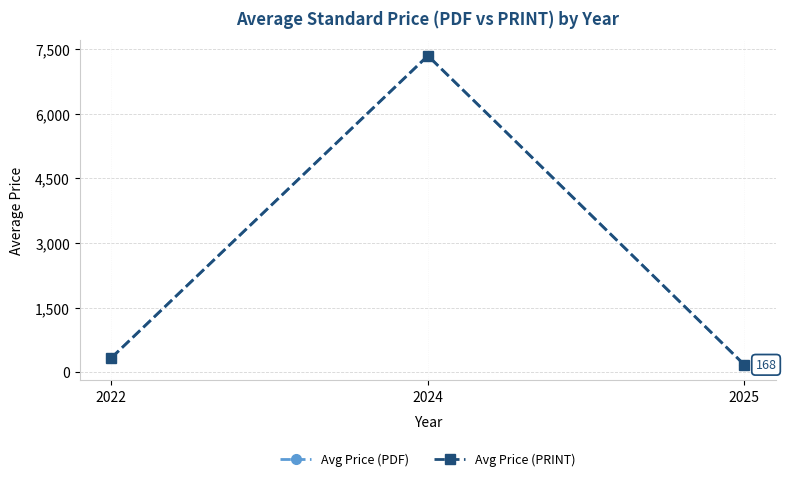

At 2025, list the series in order from smallest to largest.

Avg Price (PDF), Avg Price (PRINT)